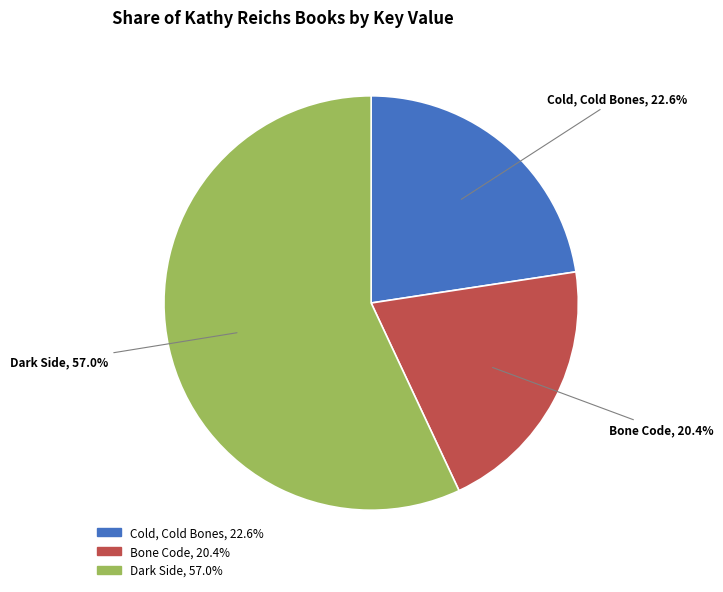

Is Bone Code the majority of the pie?

No